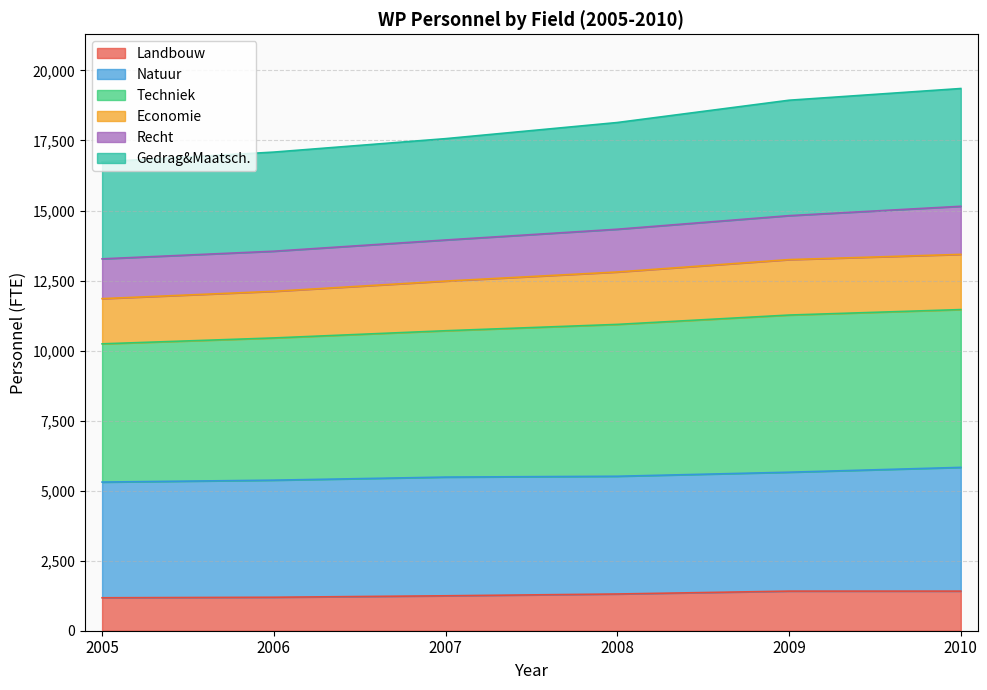

What is the total value across all series at 2006?

17085.9